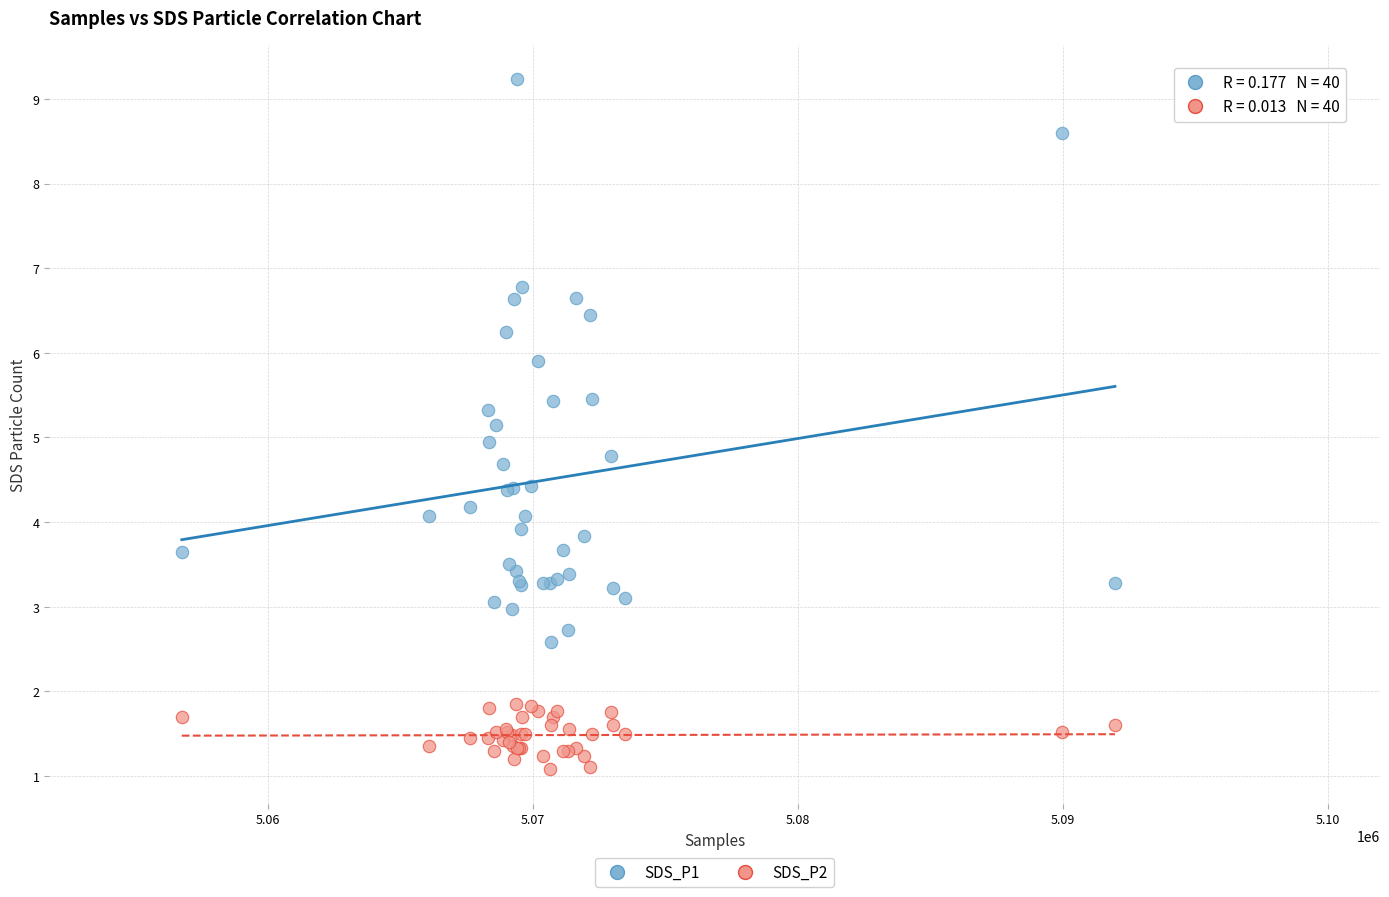

What is the X range (max minus min) for the scatter plot?

35210.0